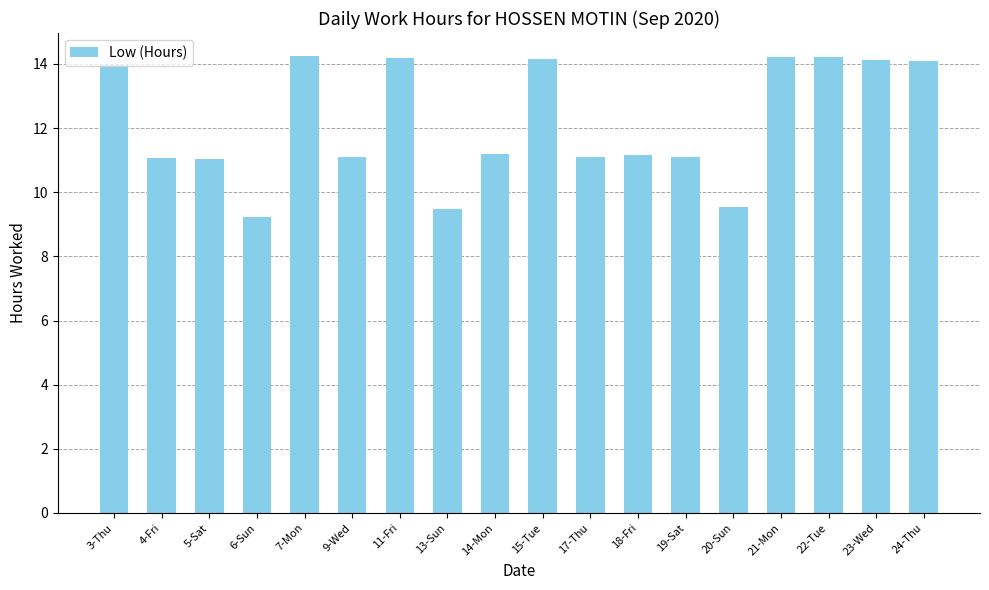

True or false: the data shows 5.5 at 22-Tue.

False